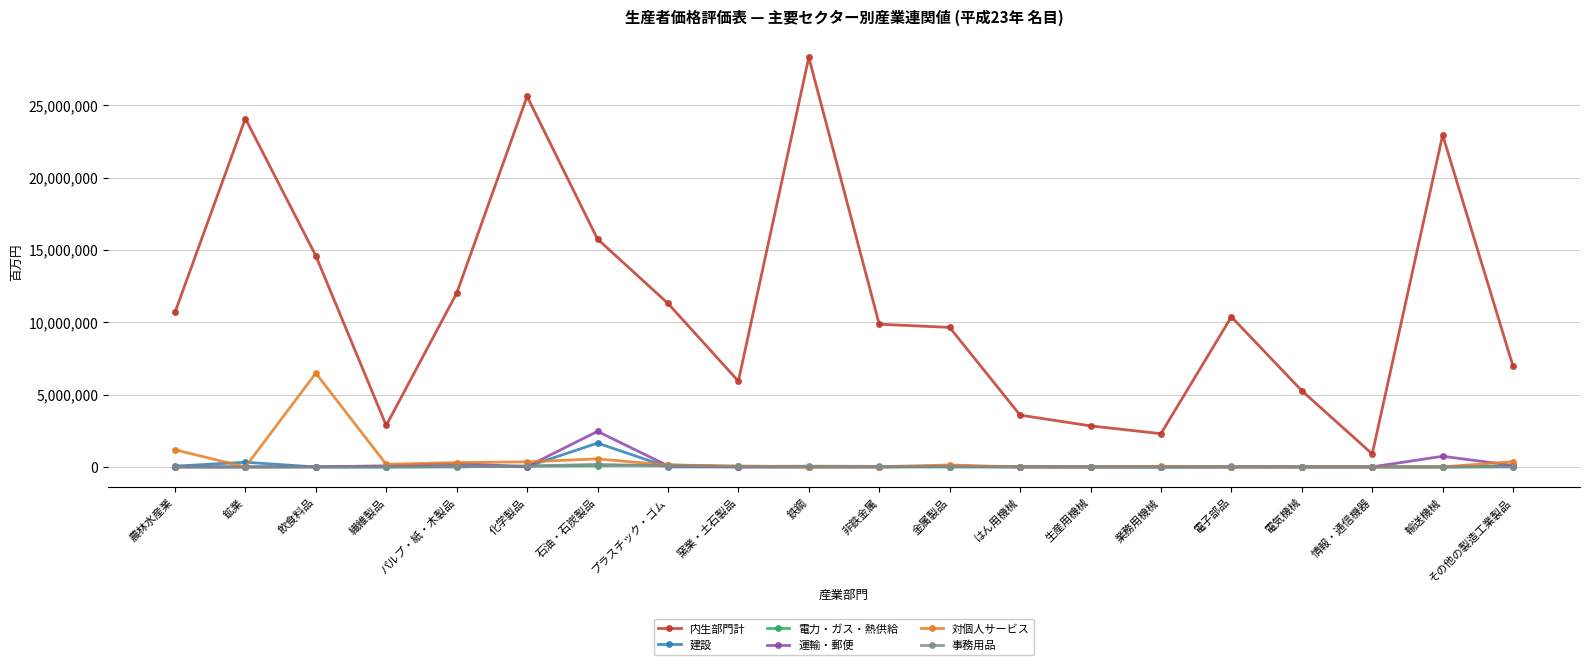

At which category does 対個人サービス reach its first local peak?

飲食料品